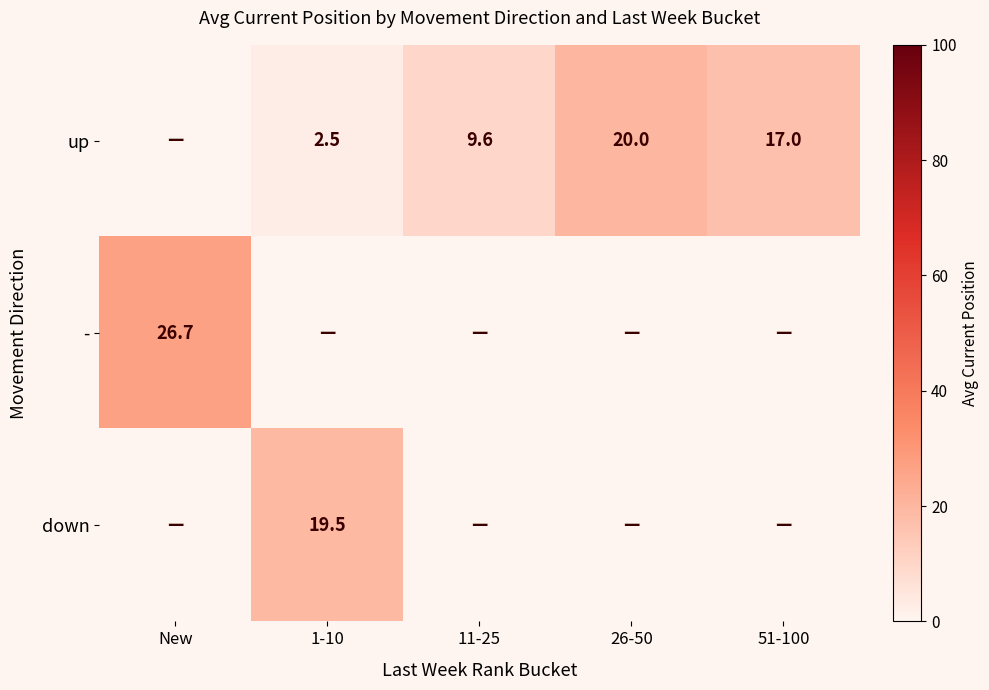

The down series shows 19.5 at 1-10. True or false?

True